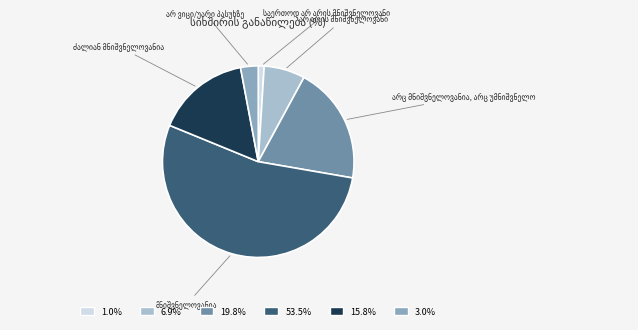

How many slices are in this pie chart?

6